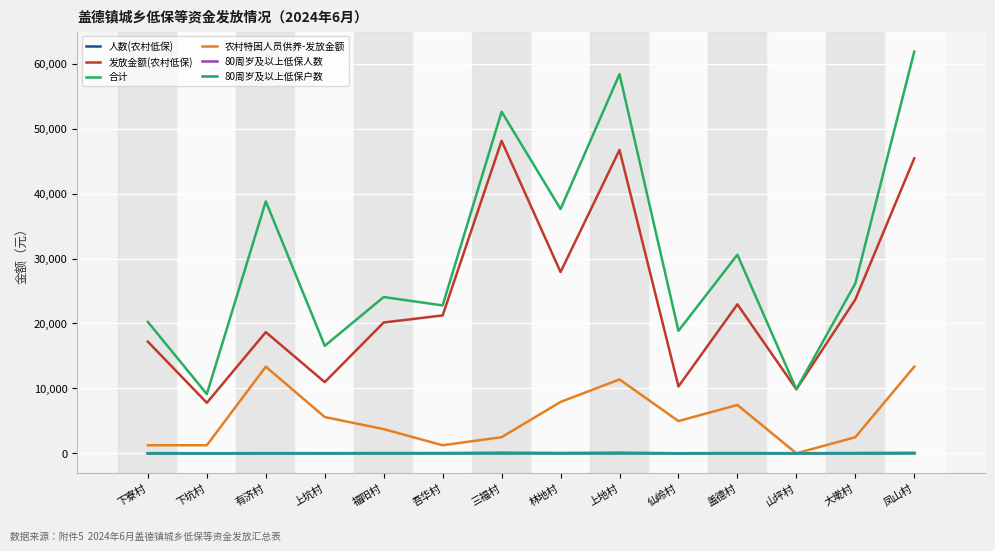

Is this an area chart (filled region under the line)?

No